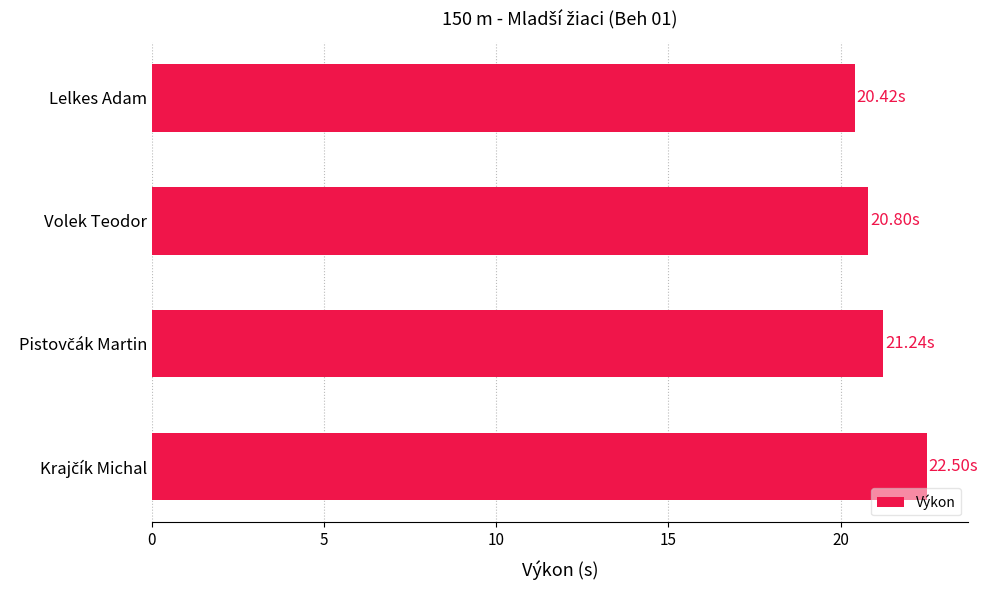

What is the difference between the maximum and minimum values?

2.1